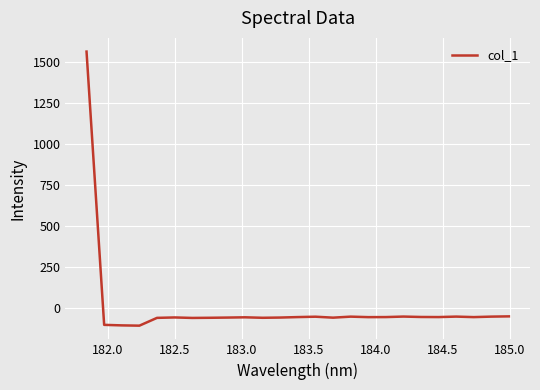

How many lines are shown in the chart?

1